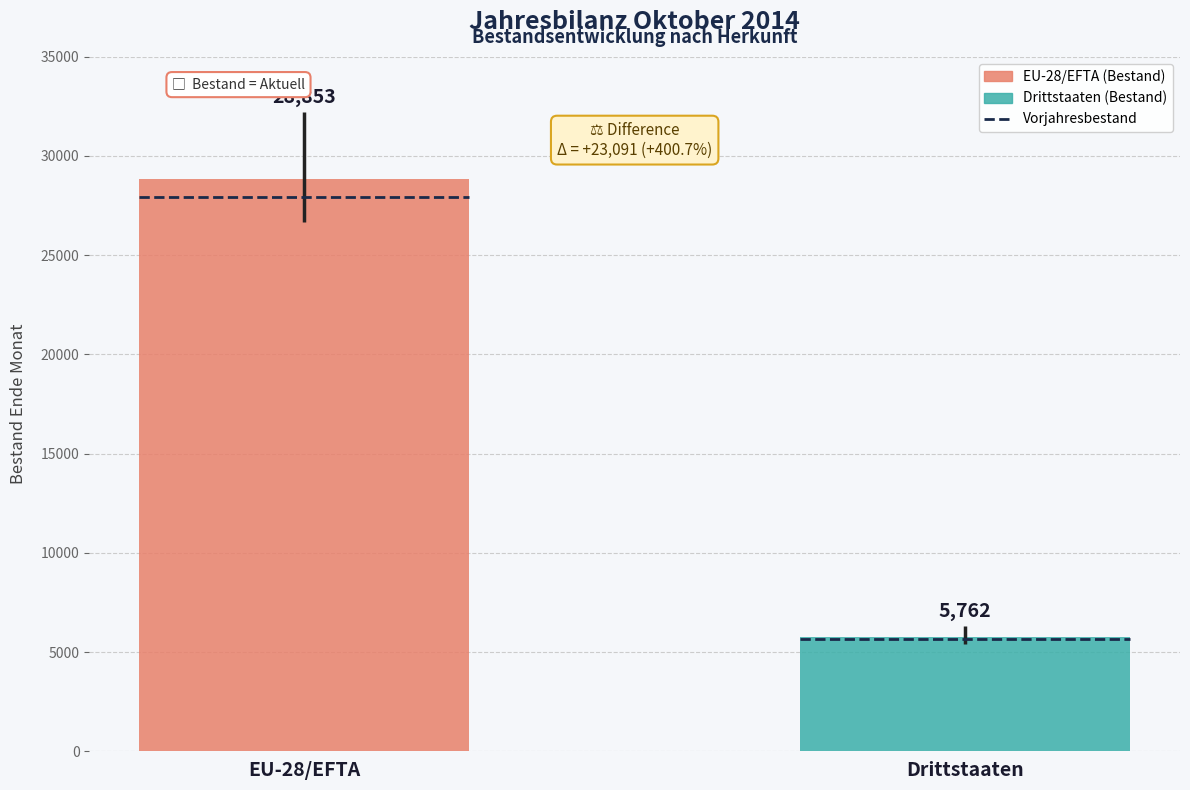

Reading right to left, transcribe all the data shown in this chart.

Bestand Ende Monat: Drittstaaten=5762	EU-28/EFTA=28853
Bestand Ende Monat Vorjahr: Drittstaaten=5642	EU-28/EFTA=27921